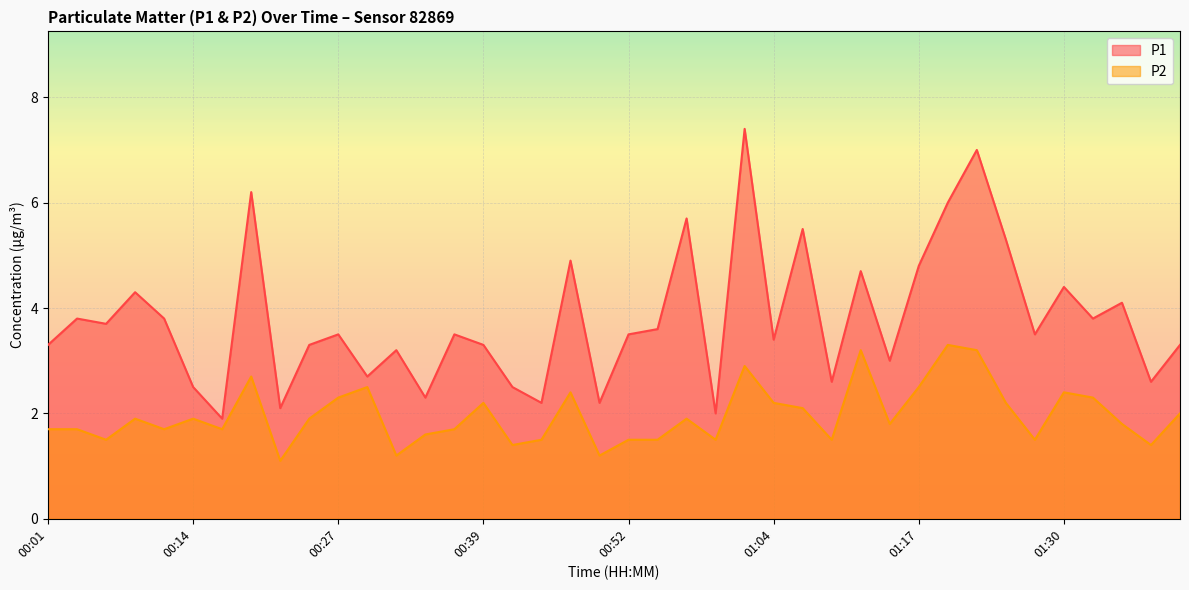

How many values in the P1 series exceed 3?

28